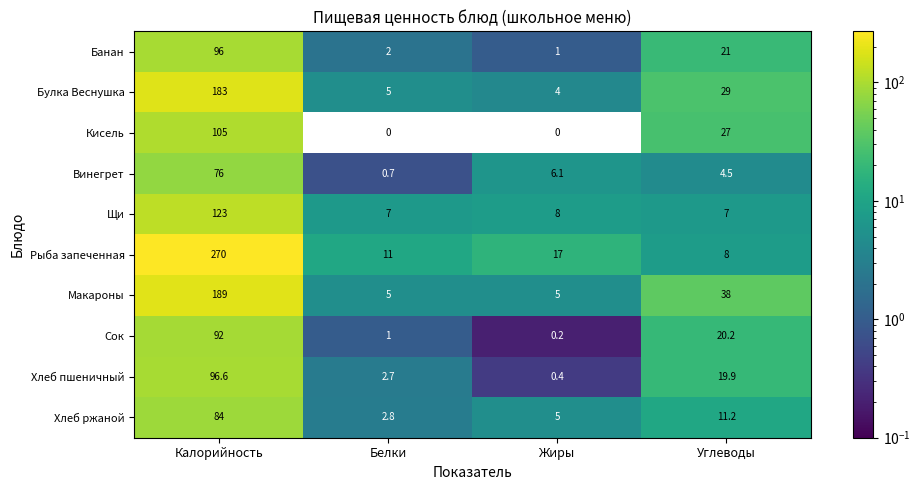

What is the approximate value of Булка Веснушка at Углеводы?

29.0